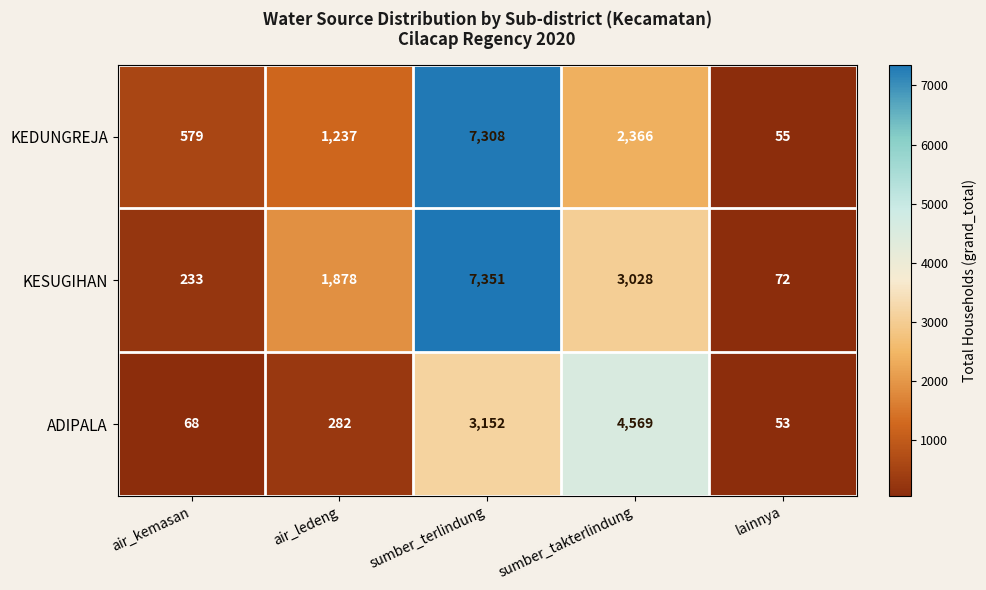

Reading right to left, list all the values displayed in this chart.

KEDUNGREJA: lainnya=55	sumber_takterlindung=2366	sumber_terlindung=7308	air_ledeng=1237	air_kemasan=579
KESUGIHAN: lainnya=72	sumber_takterlindung=3028	sumber_terlindung=7351	air_ledeng=1878	air_kemasan=233
ADIPALA: lainnya=53	sumber_takterlindung=4569	sumber_terlindung=3152	air_ledeng=282	air_kemasan=68